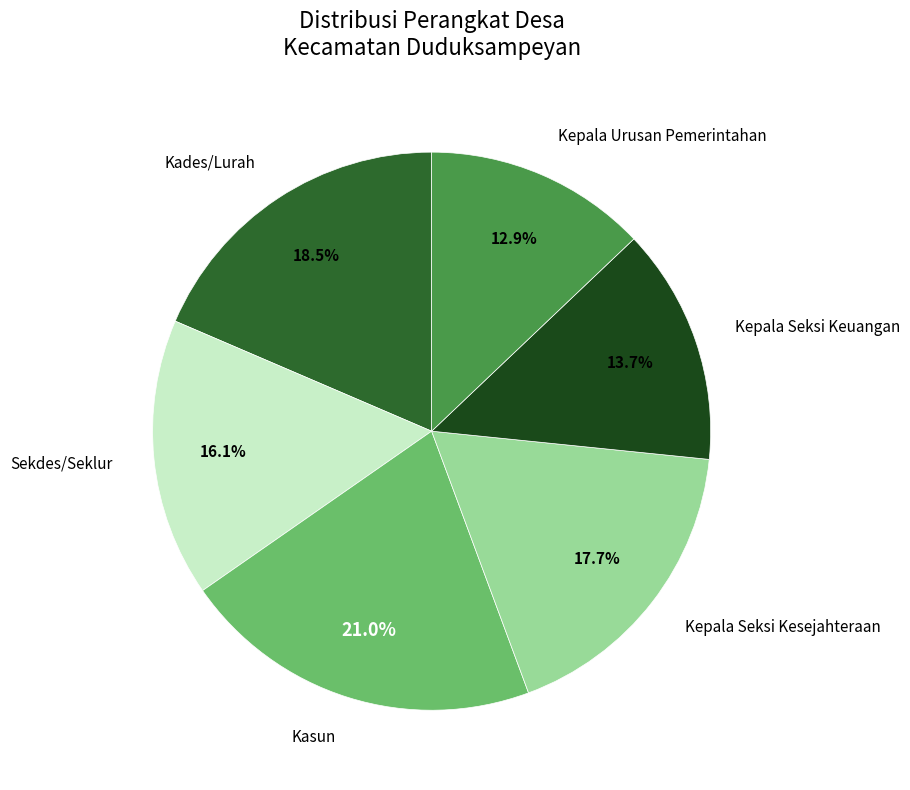

Is there any slice that represents more than half of the pie?

No